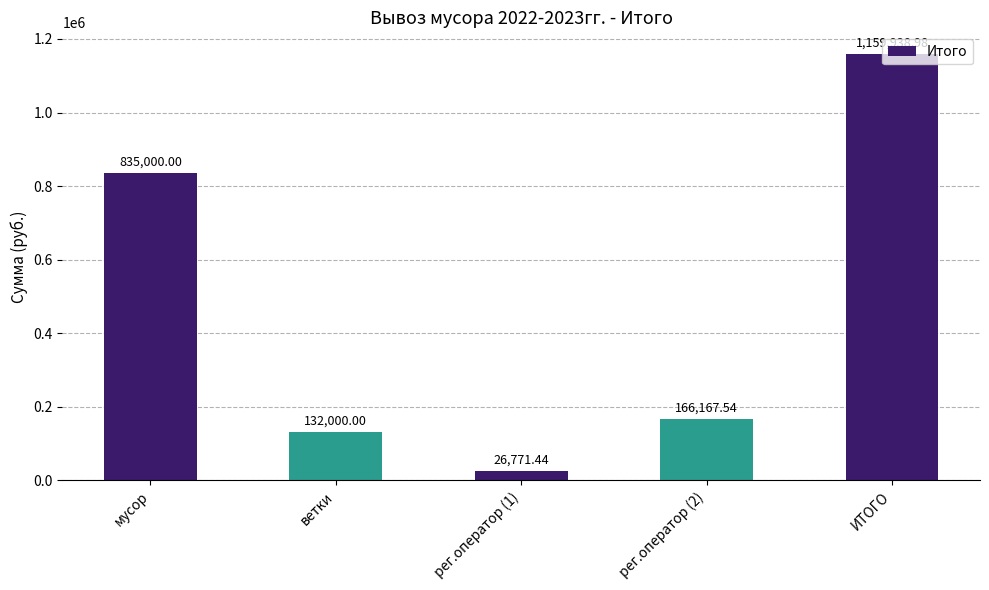

At which category does the chart reach its minimum across all series?

рег.оператор (1)